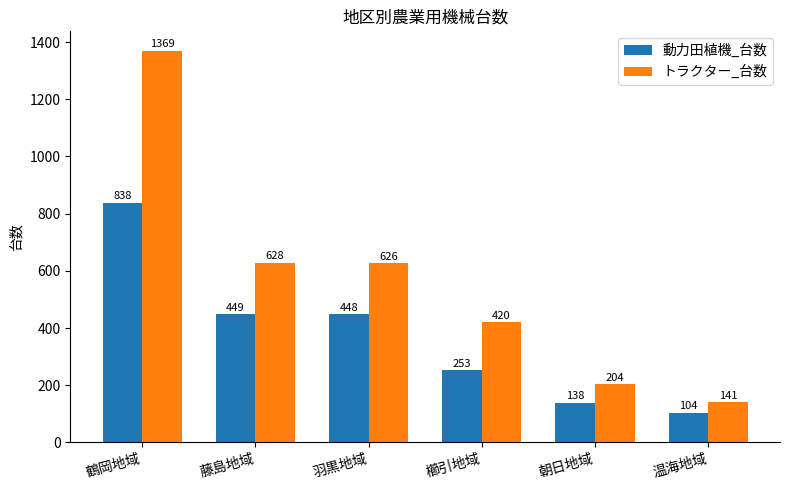

What is the label of the 2nd bar from the right?

朝日地域